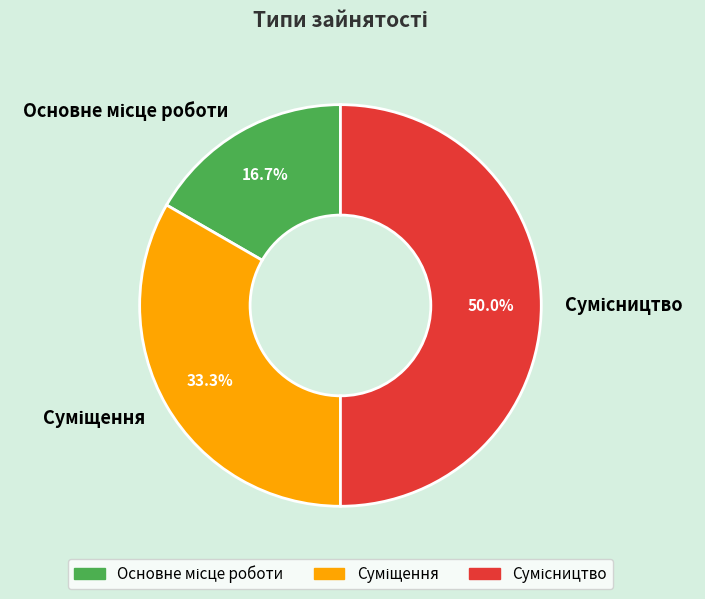

Which slice is the smallest?

Основне місце роботи